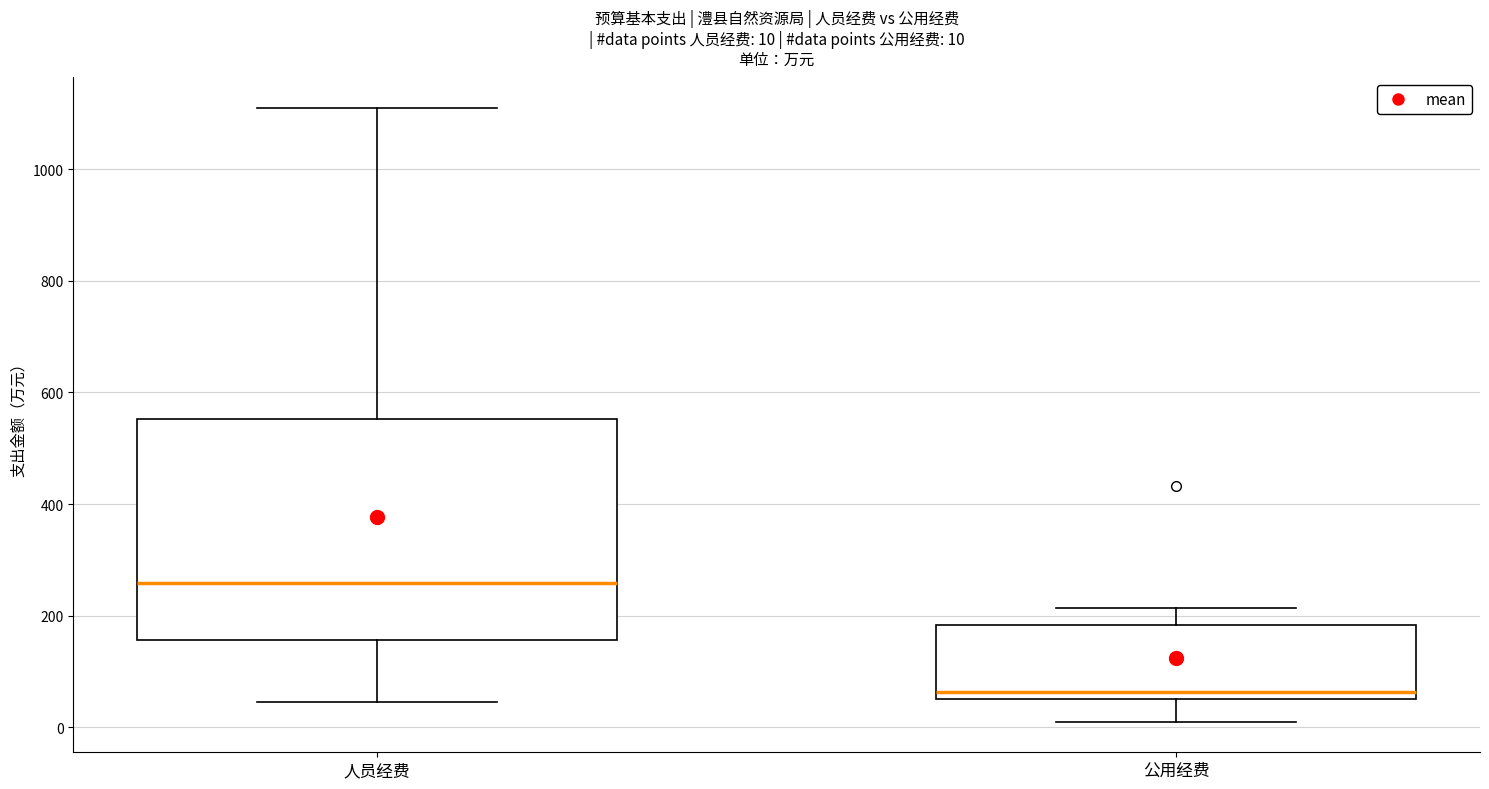

Comparing the boxes themselves (not the whiskers), which one is the tallest?

人员经费